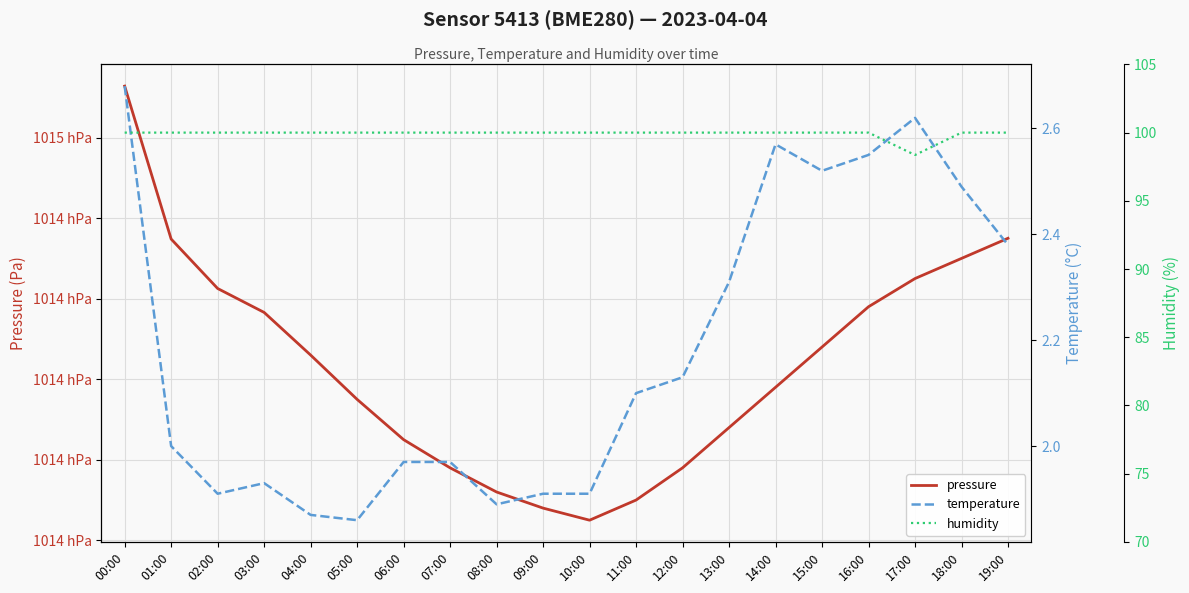

How many values in the temperature series exceed 2?

10